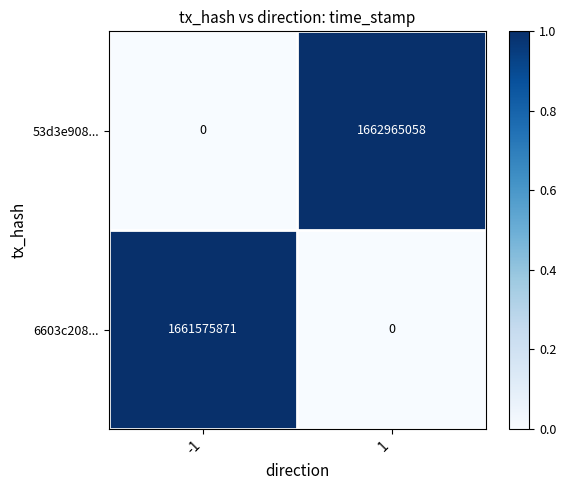

What is the difference between the 6603c208... values at -1 and 1?

1661575871